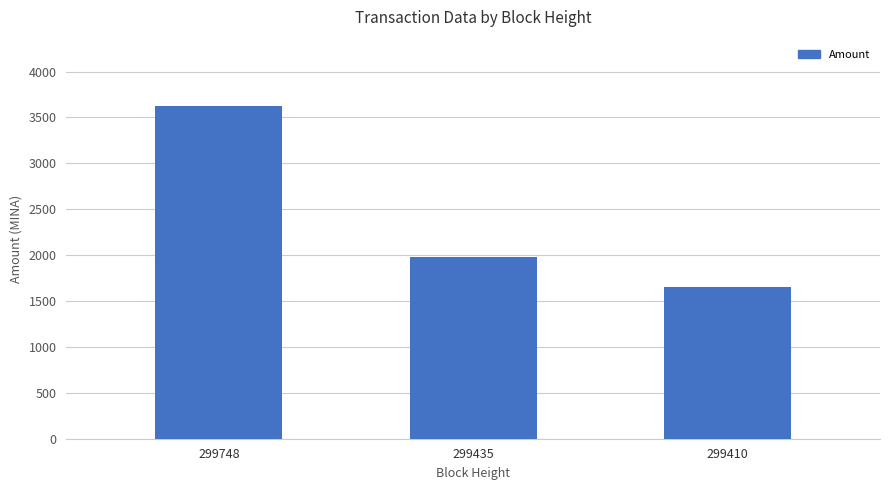

Where does the data first go above 1974?

299748